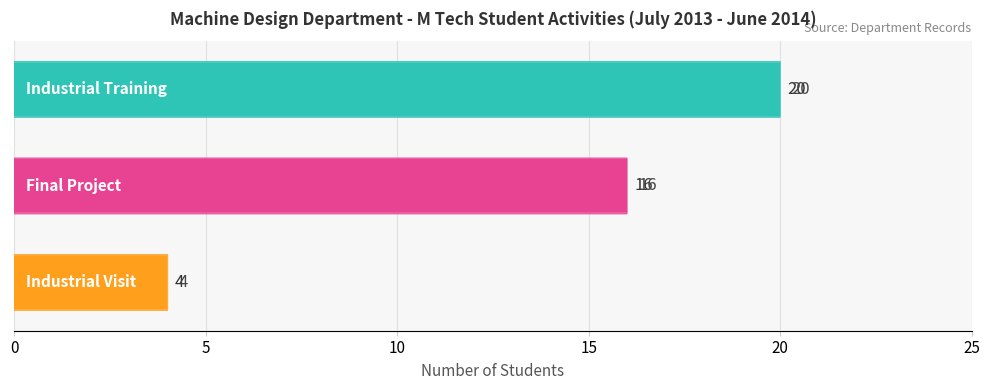

Count the values in the range 4 to 20.

3